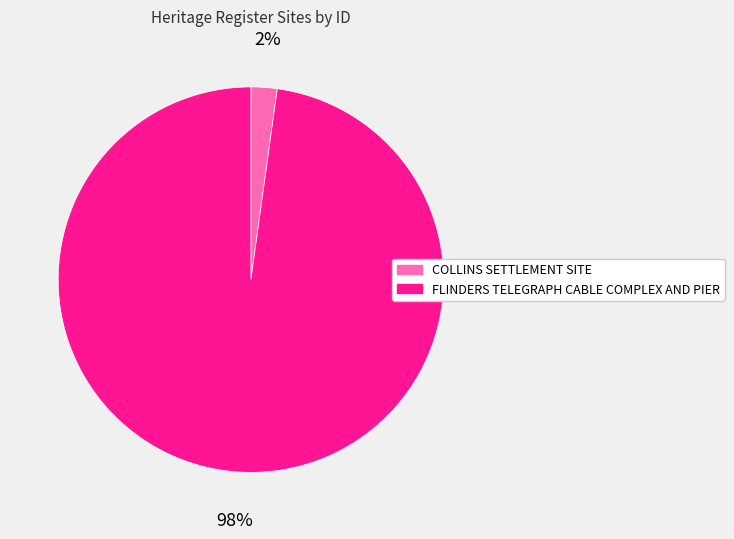

True or false: FLINDERS TELEGRAPH CABLE COMPLEX AND PIER accounts for 98% of the total.

True